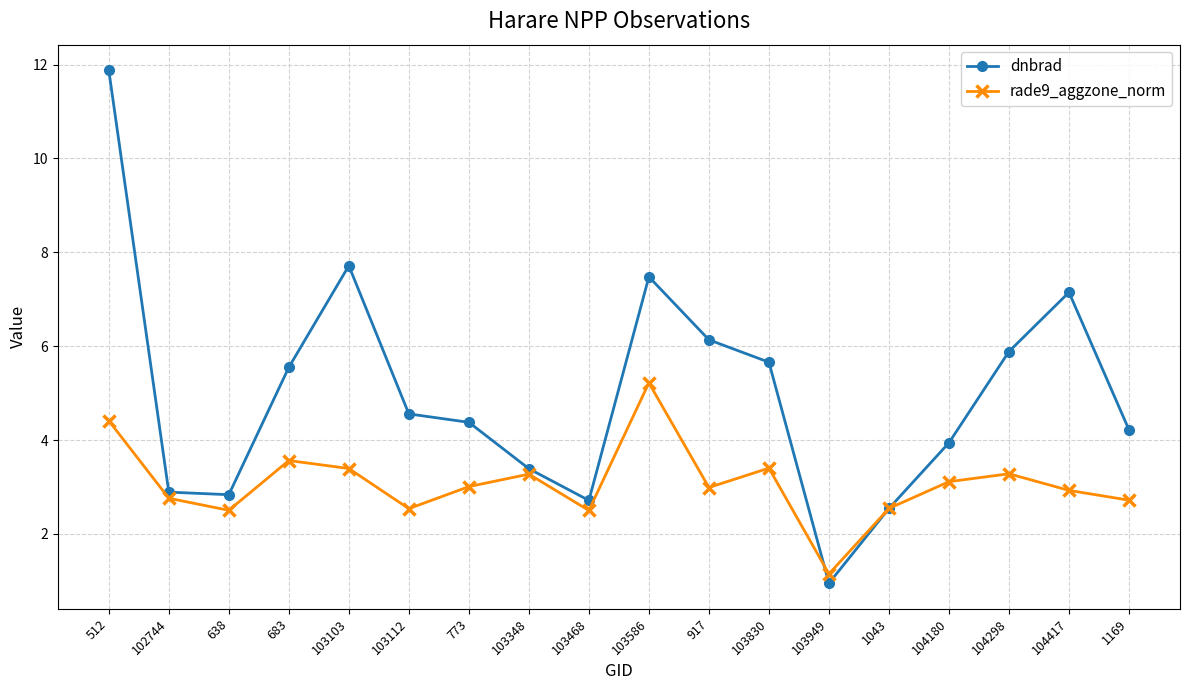

Where is the first local maximum for dnbrad?

103103